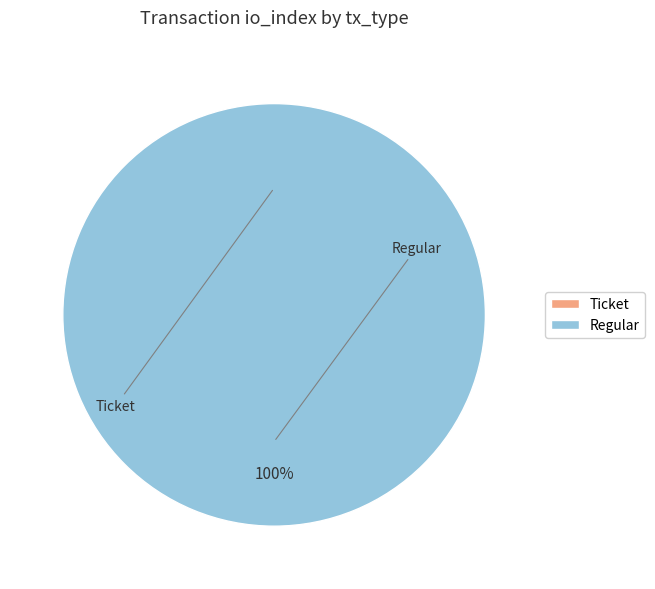

To the nearest percent, what is the difference between the Ticket and Regular slice percentages?

100%